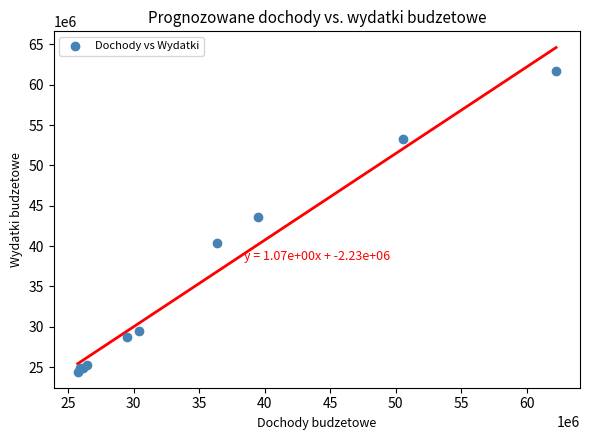

What Y value in the scatter plot is closest to 43064336?

43576175